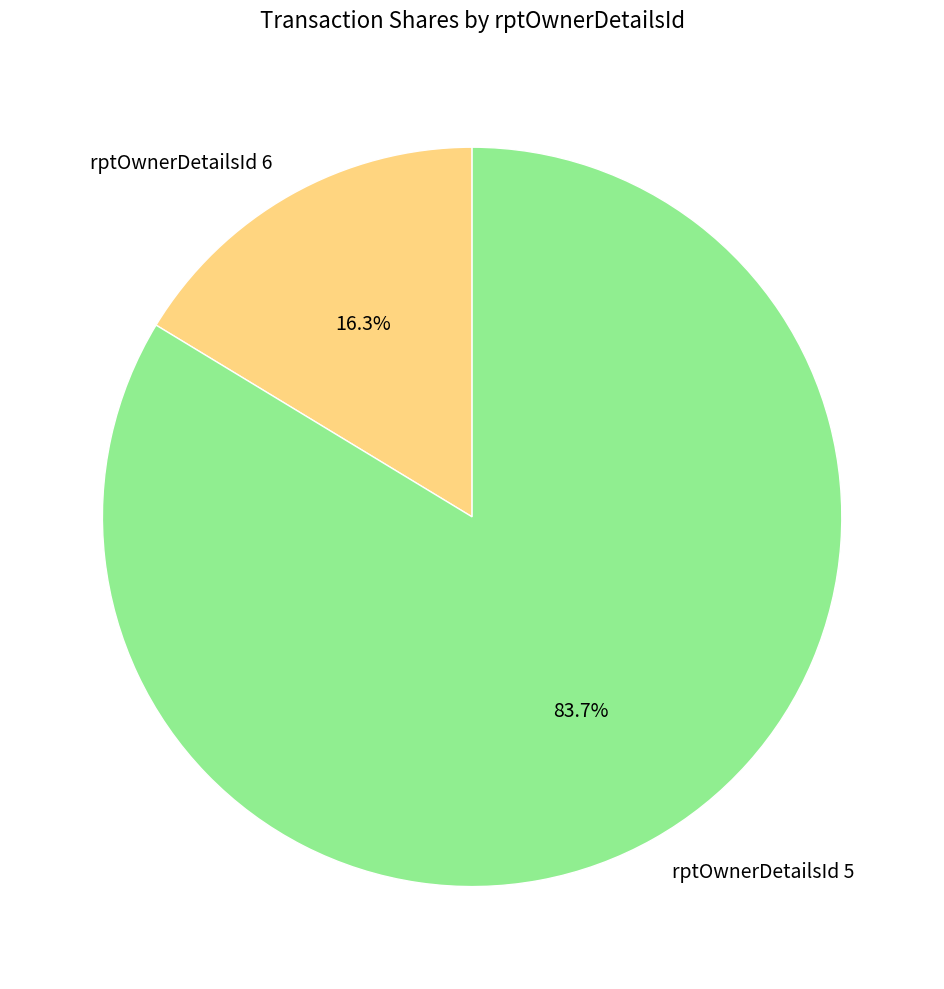

To the nearest percent, what is the difference between the largest and smallest slice percentages?

67%